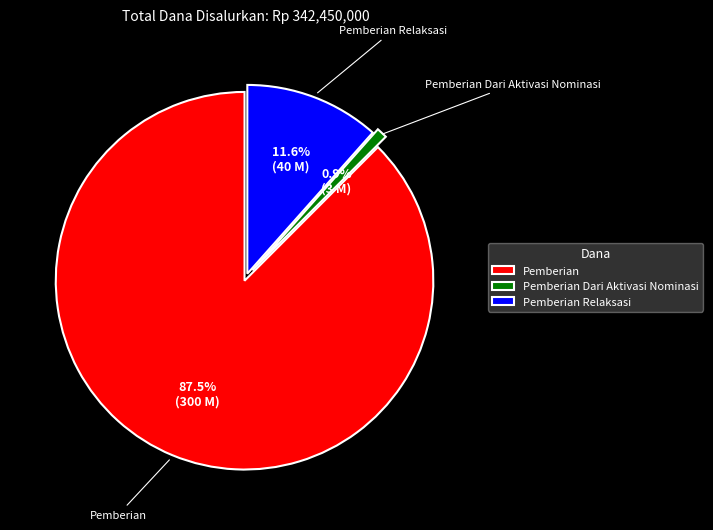

Which category has the biggest portion of the pie?

Pemberian